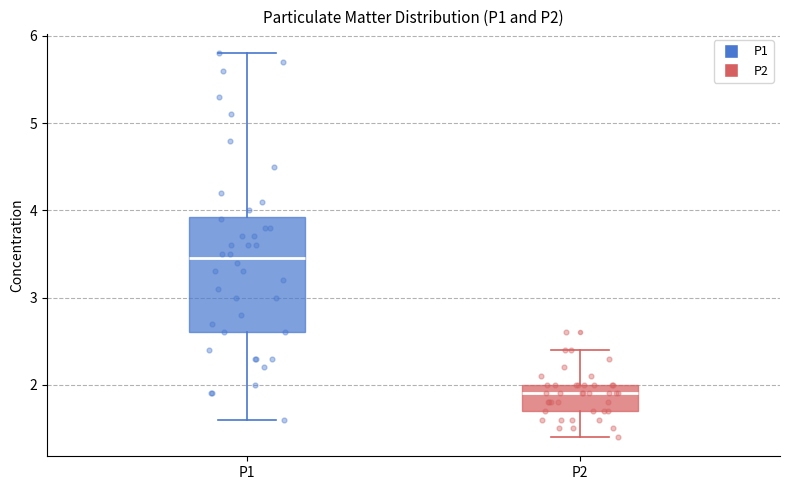

Where does the upper whisker of the box for P1 end on the y-axis? The values are not printed on the chart, so give them approximately, as read against the axis.

5.8